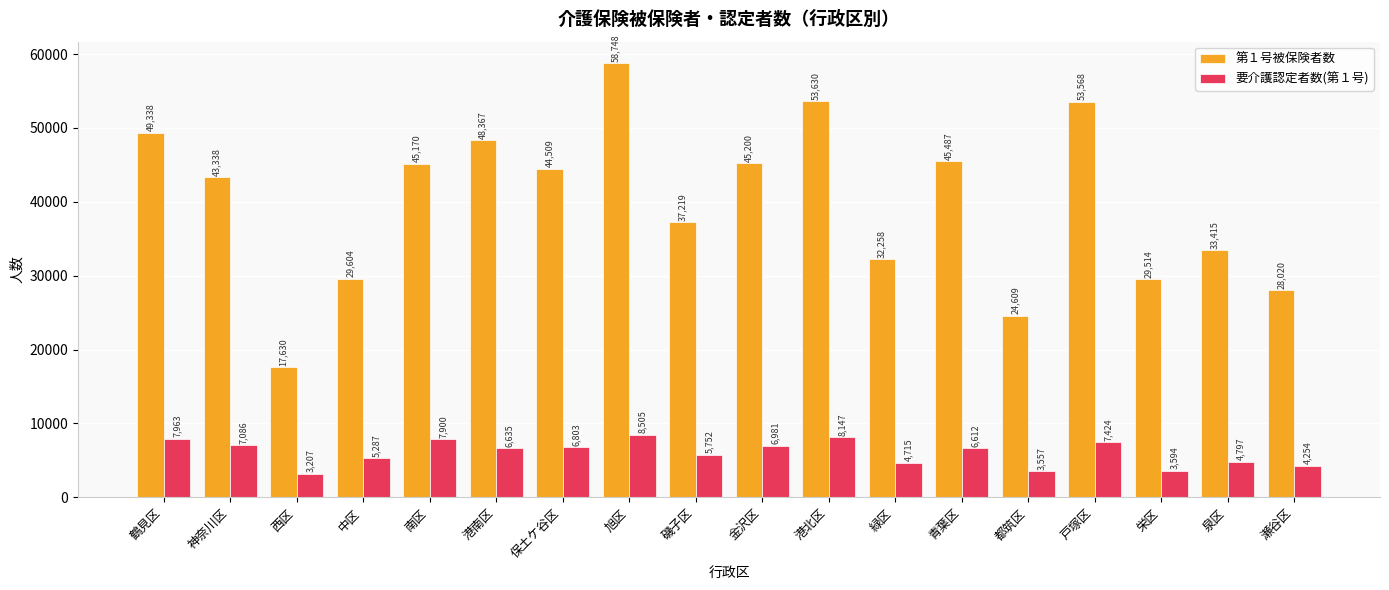

What is the sum of the 第１号被保険者数 values at 保土ケ谷区 and 栄区?

74023